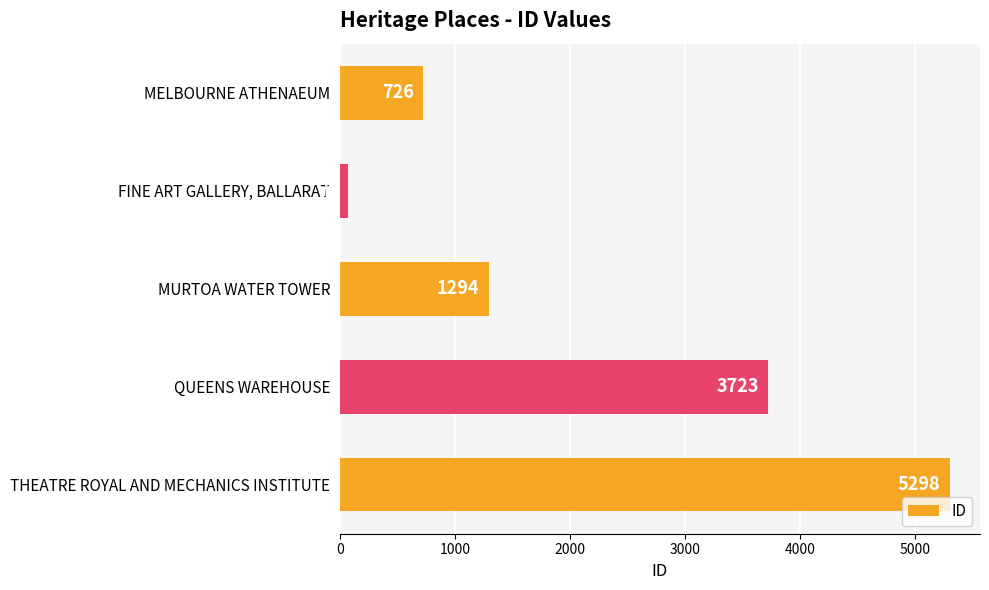

What is the sum of all values?

11116